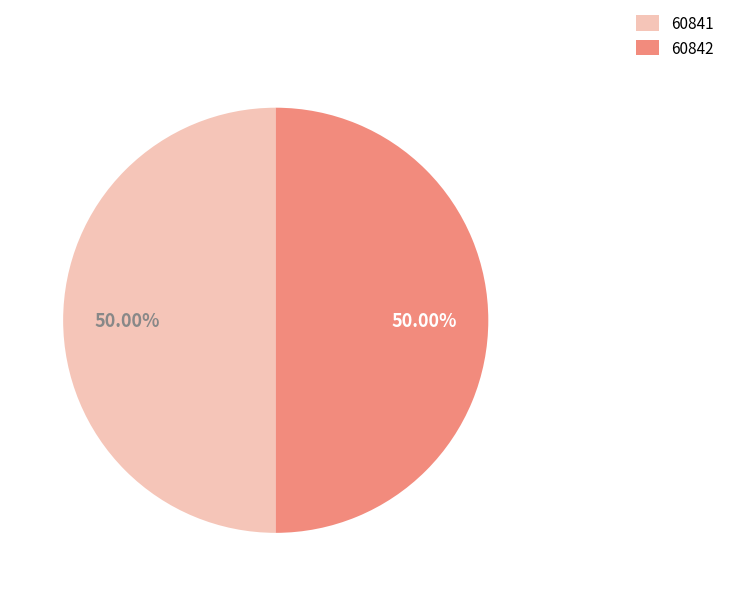

How many slices are in this pie chart?

2